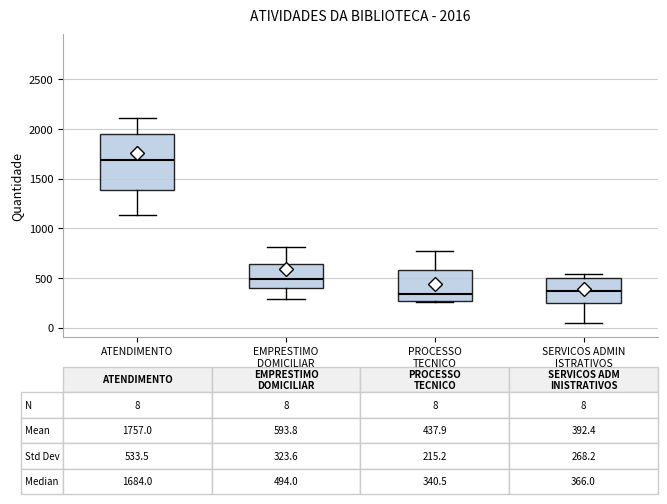

Which box is the tallest, from its lower edge to its upper edge?

ATENDIMENTO